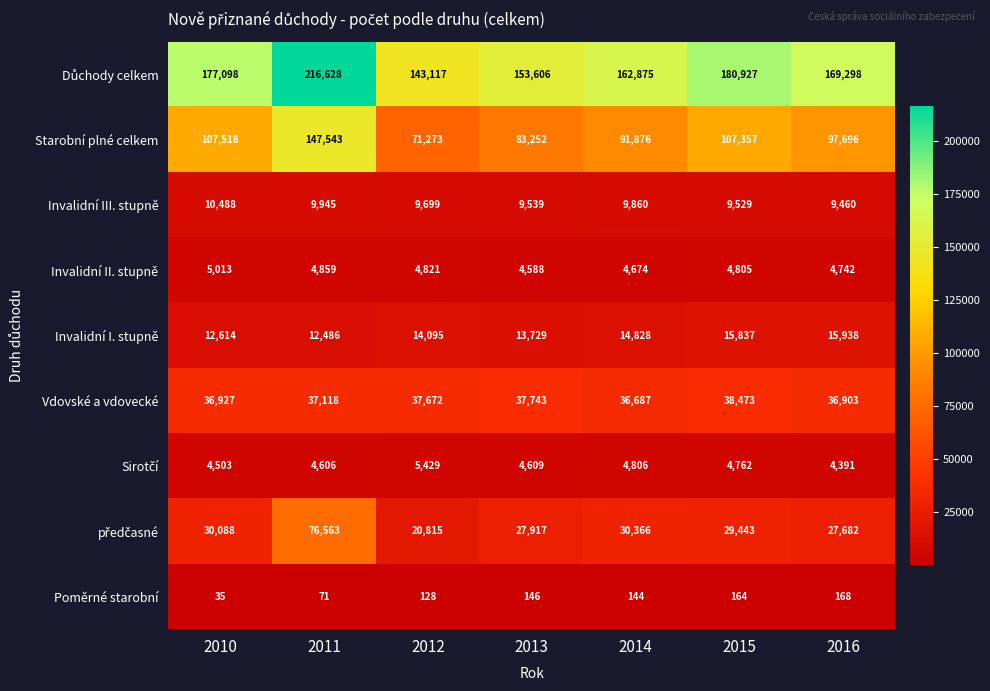

The value of Poměrné starobní at 2011 is 15. True or false?

False